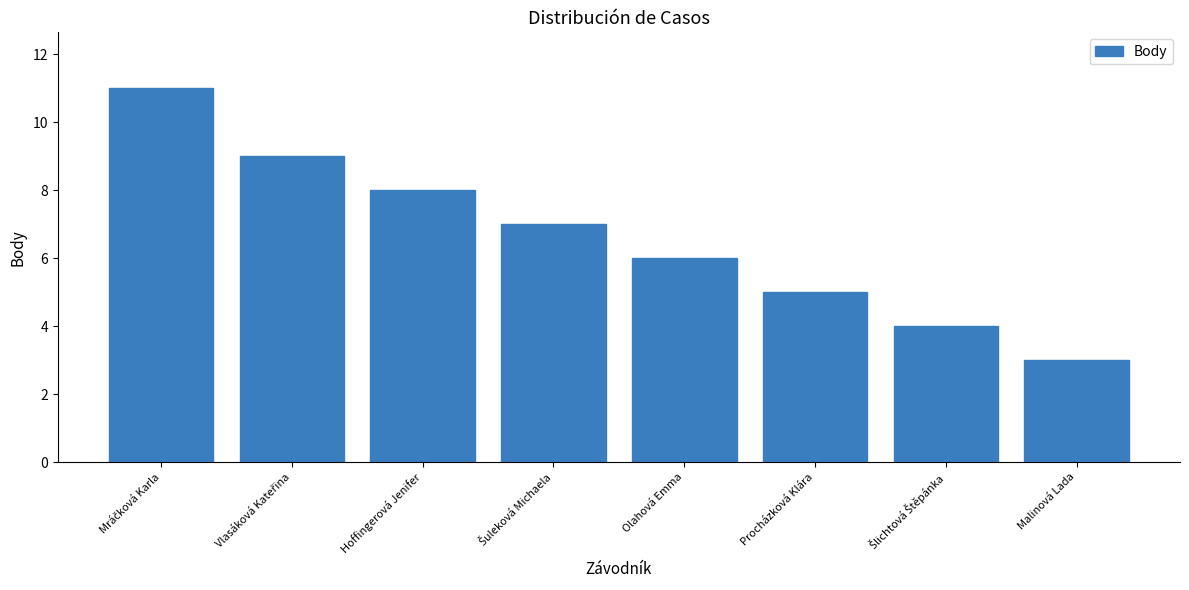

Between Procházková Klára and Malinová Lada, which is larger?

Procházková Klára